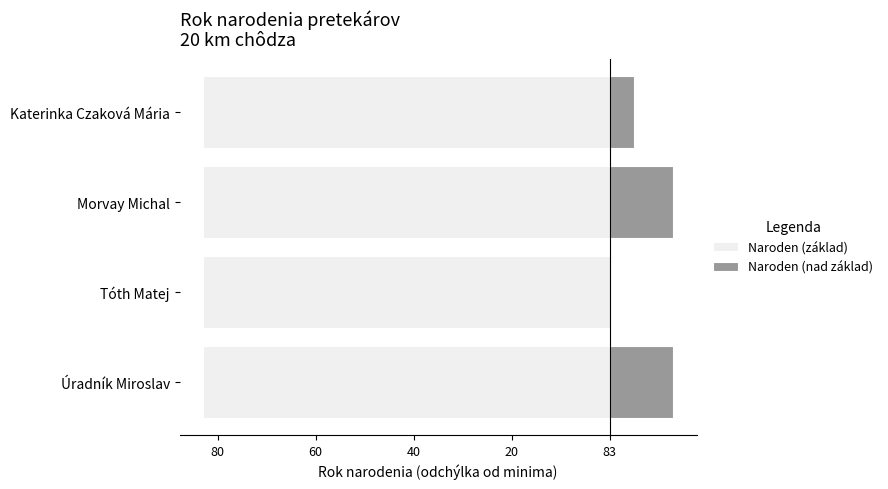

Is it true that Naroden (nad základ) equals 13.0 at Morvay Michal?

True